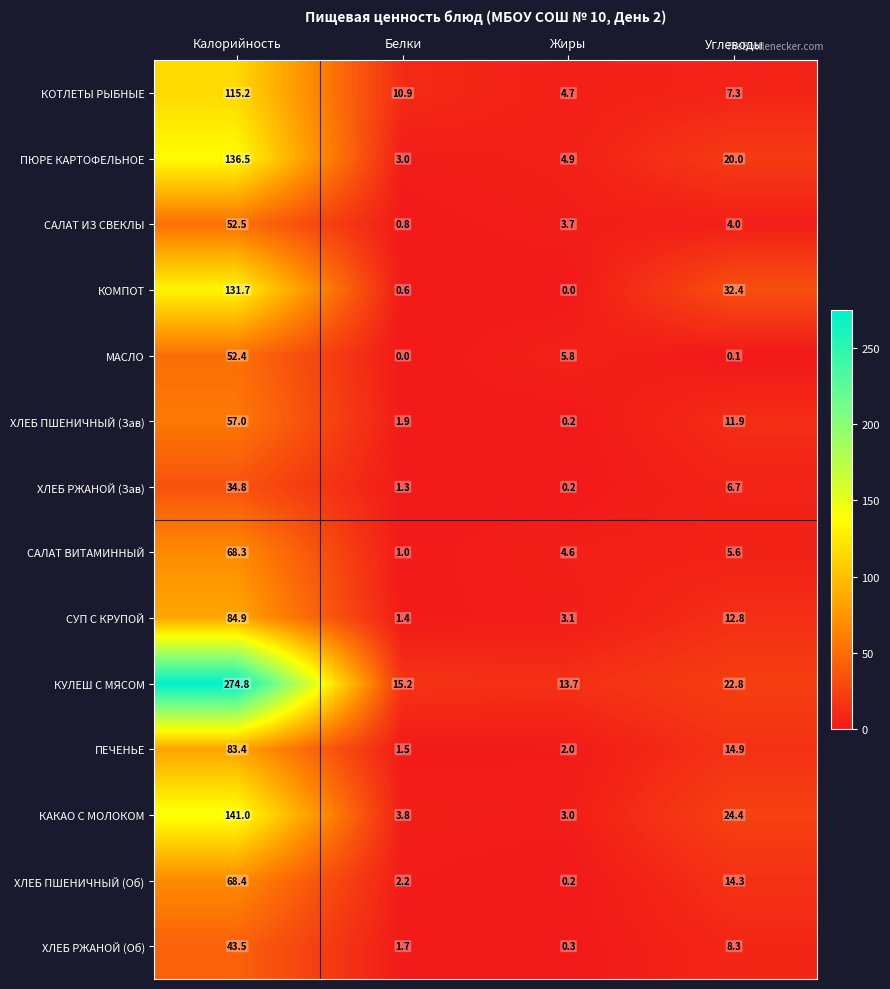

What is the approximate value of ХЛЕБ РЖАНОЙ (Об) at Жиры?

0.3